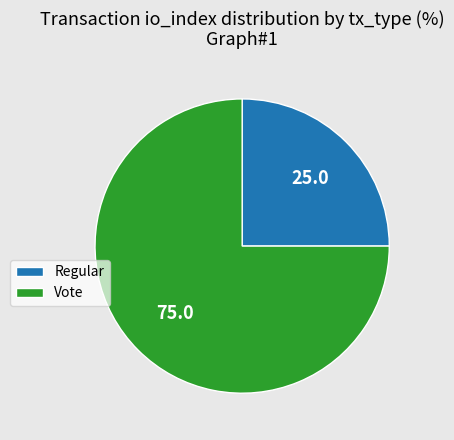

Count the number of slices in the pie.

2